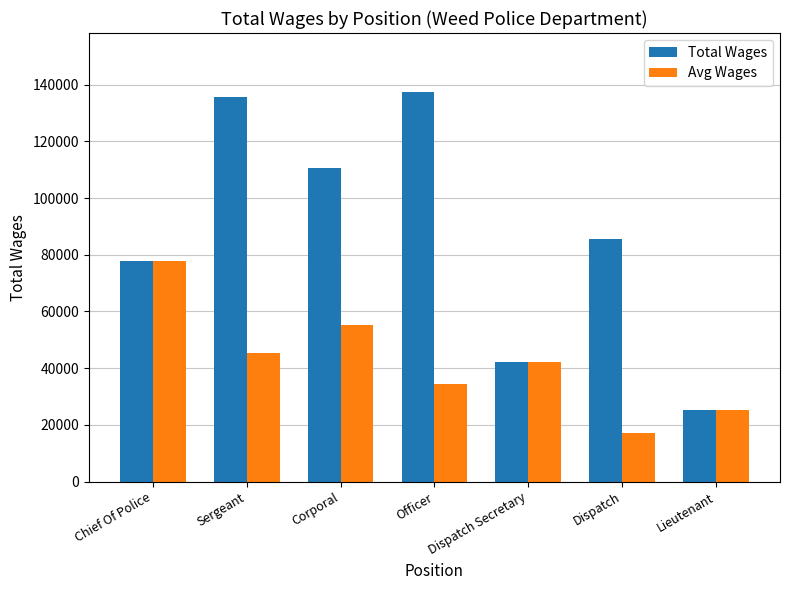

Reading left to right, transcribe all the data shown in this chart.

Total Wages: Chief Of Police=77871.0	Sergeant=135583.0	Corporal=110433.0	Officer=137547.0	Dispatch Secretary=42079.0	Dispatch=85596.0	Lieutenant=25123.0
Avg Wages: Chief Of Police=77871.0	Sergeant=45194.3	Corporal=55216.5	Officer=34386.8	Dispatch Secretary=42079.0	Dispatch=17119.2	Lieutenant=25123.0